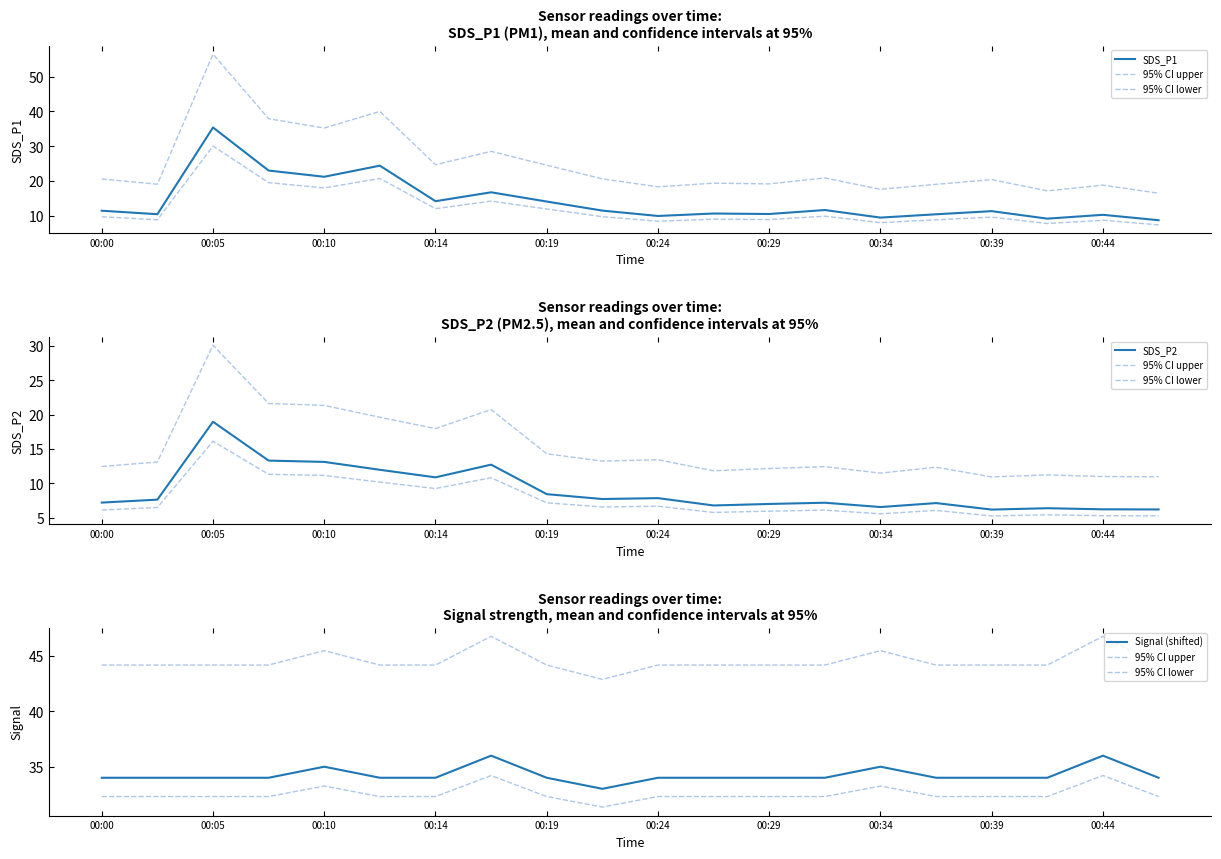

True or false: Signal (shifted) and SDS_P2 intersect in this chart.

False